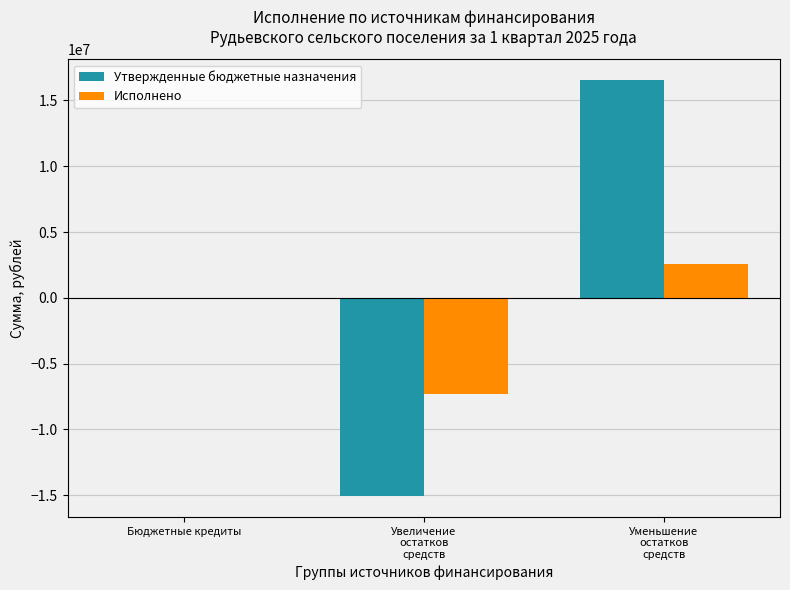

The Утвержденные бюджетные назначения series shows -15072150.0 at Увеличение
остатков
средств. True or false?

True